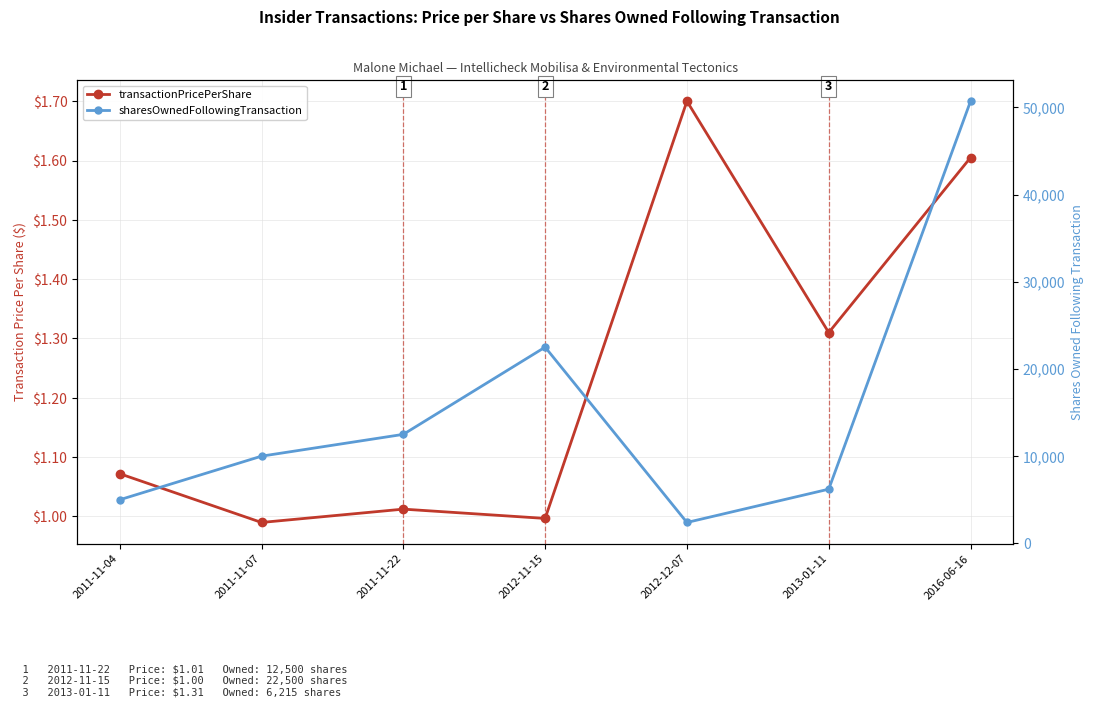

Reading right to left, what are all the values shown in this chart?

transactionPricePerShare: 2016-06-16=1.6	2013-01-11=1.3	2012-12-07=1.7	2012-11-15=1.0	2011-11-22=1.0	2011-11-07=1.0	2011-11-04=1.1
sharesOwnedFollowingTransaction: 2016-06-16=50701.0	2013-01-11=6215.0	2012-12-07=2398.0	2012-11-15=22500.0	2011-11-22=12500.0	2011-11-07=10000.0	2011-11-04=5000.0